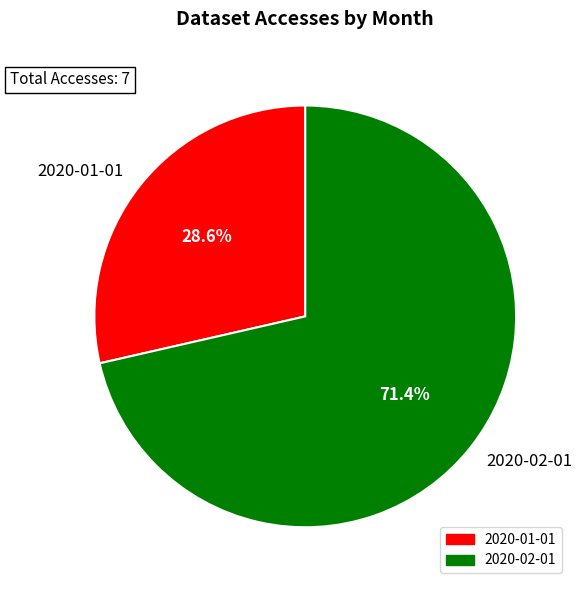

To the nearest percent, what portion does 2020-01-01 represent?

29%